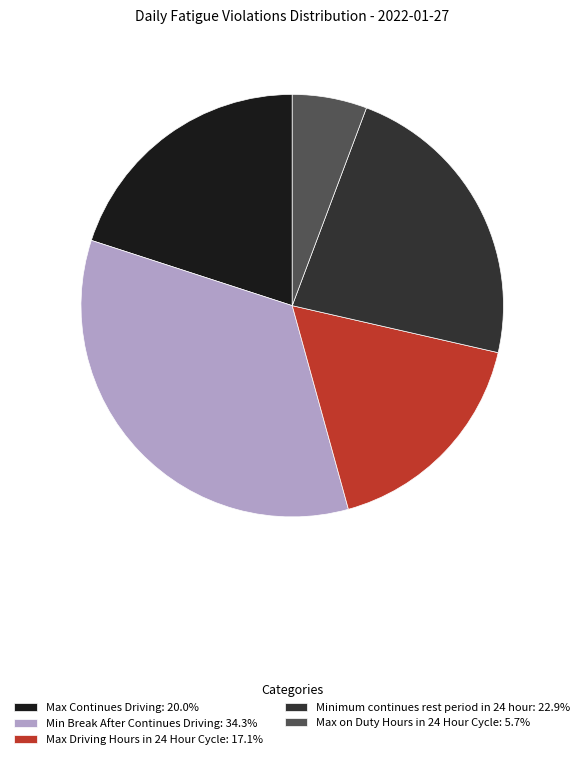

Which category has the smallest portion of the pie?

Max on Duty Hours in 24 Hour Cycle